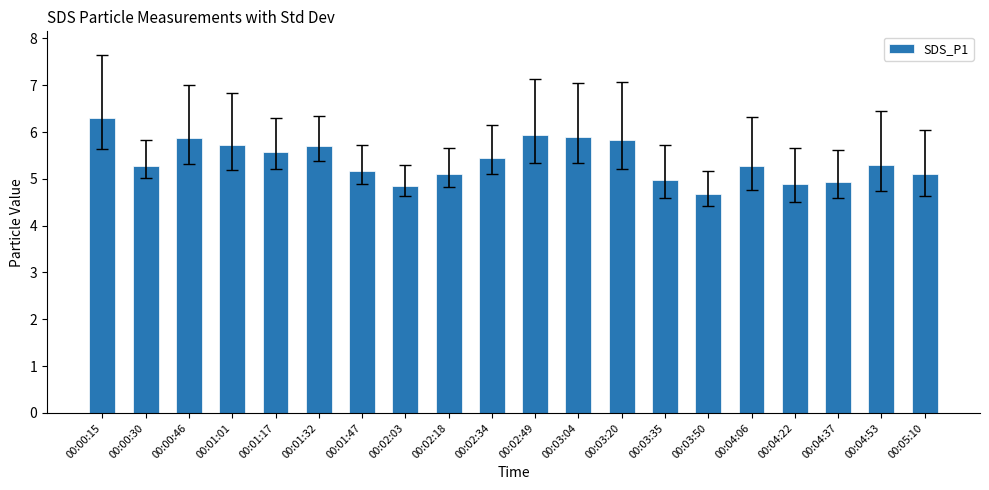

What is the difference between the second highest and second lowest values?

1.1